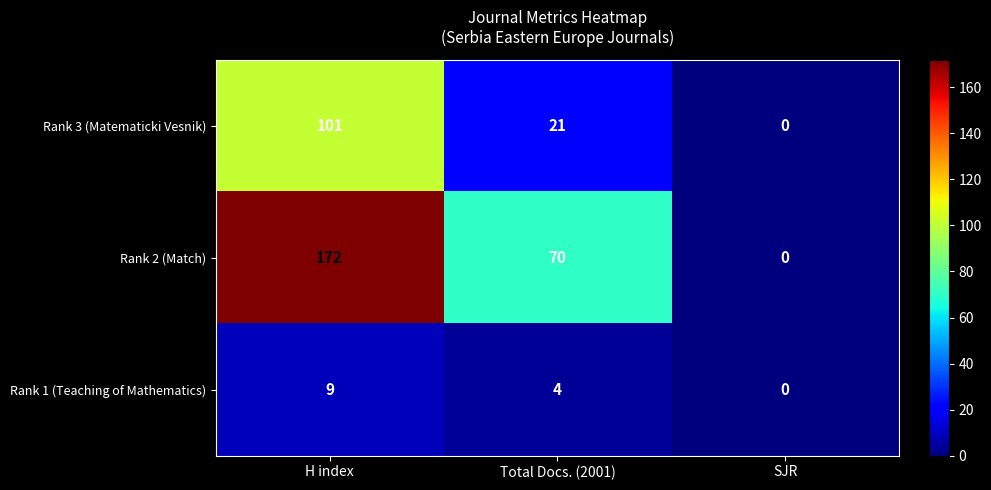

Count the number of categories in the chart.

3